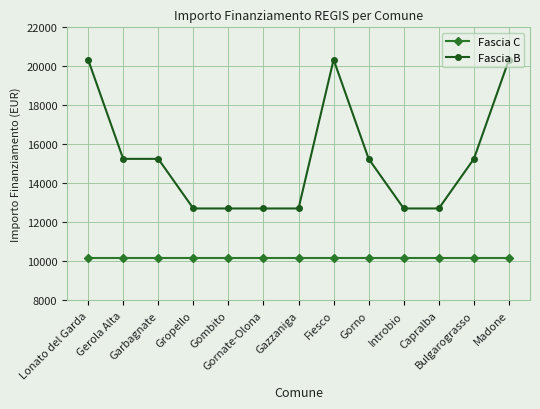

Which series has the largest total across all categories?

Fascia B